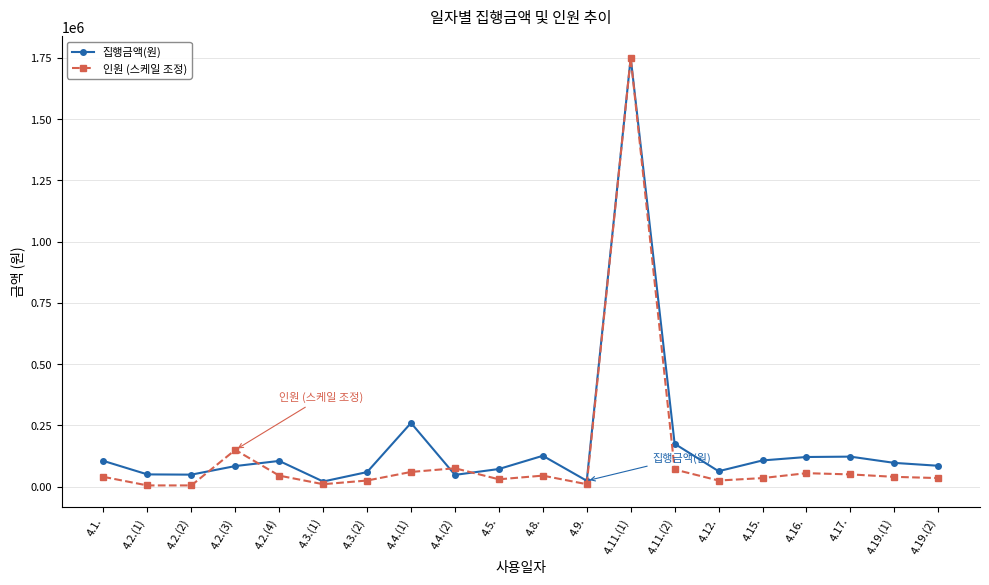

Is this an area chart (filled region under the line)?

No